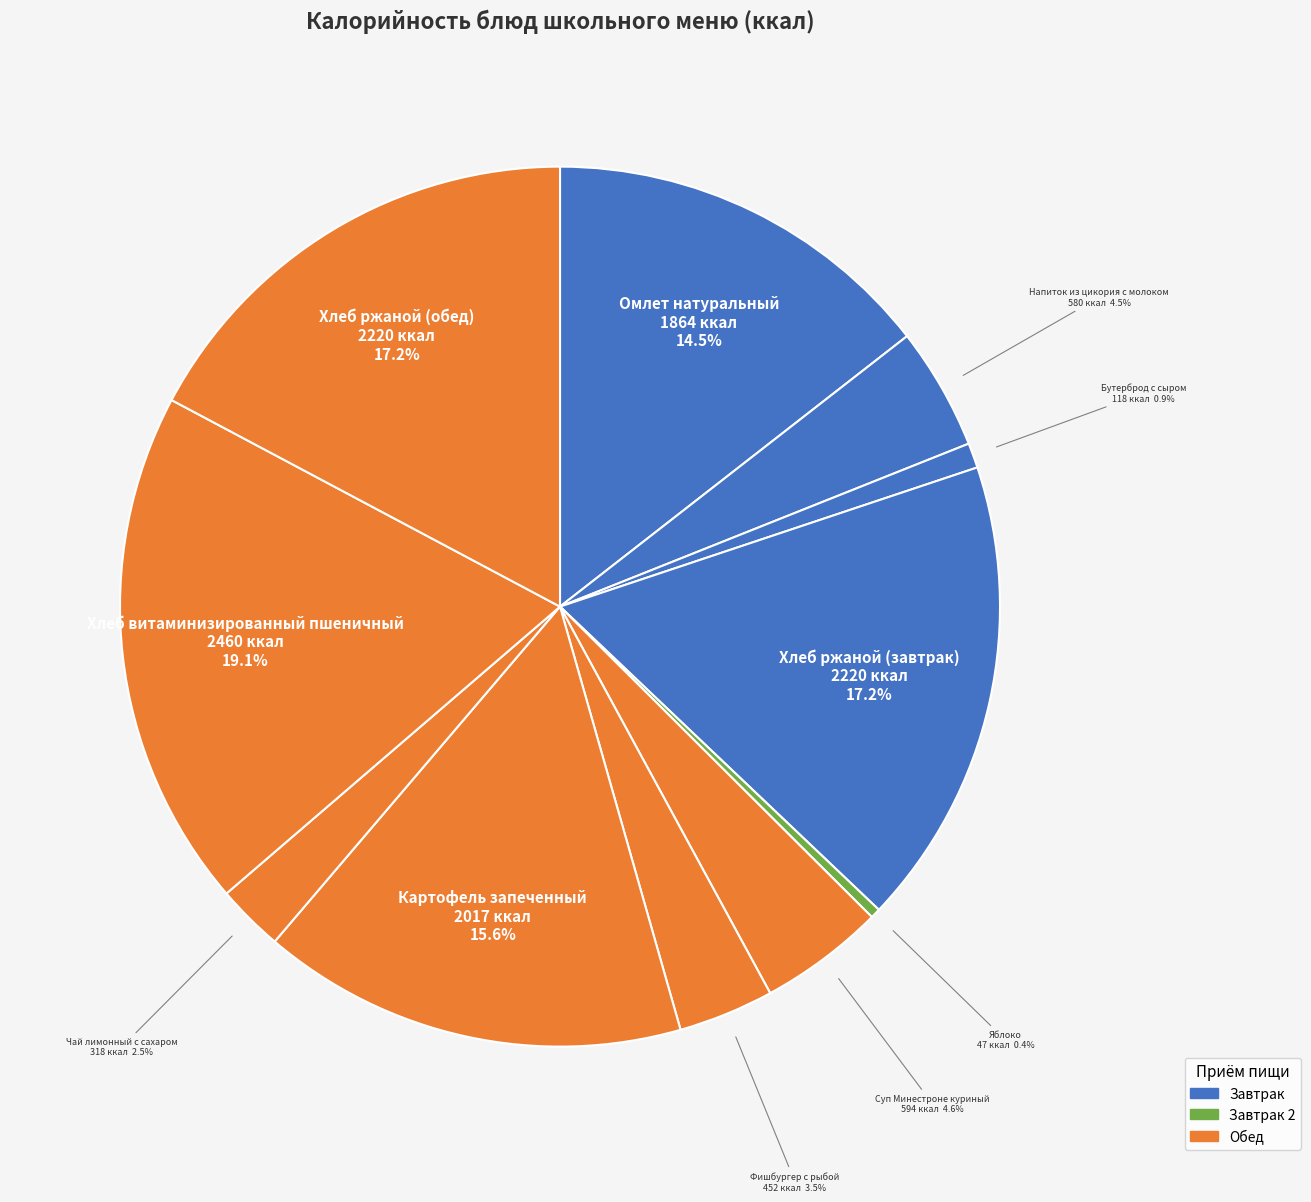

Does Фишбургер с рыбой represent more than half of the total?

No